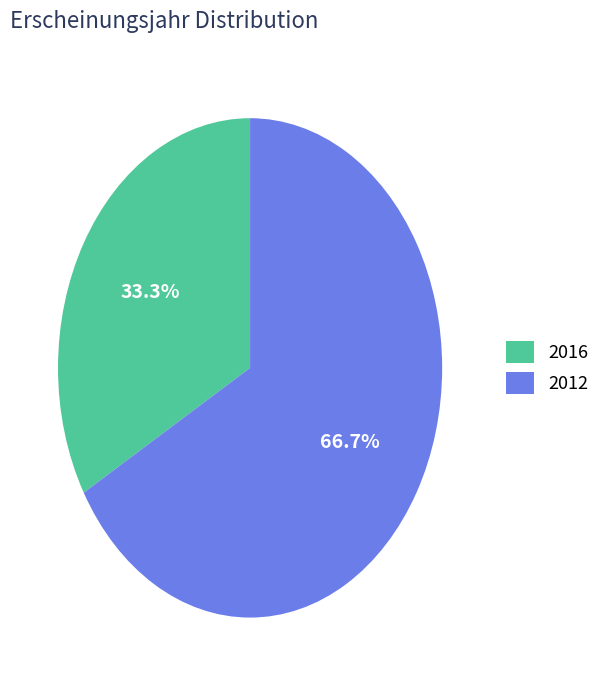

Does 2012 account for over 50% of the chart?

Yes